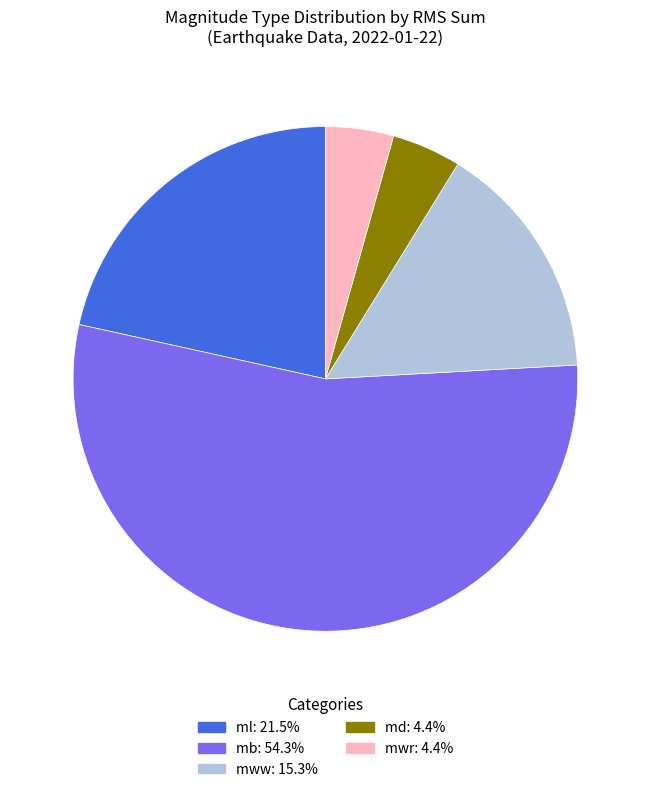

What is the largest slice in the pie chart?

mb